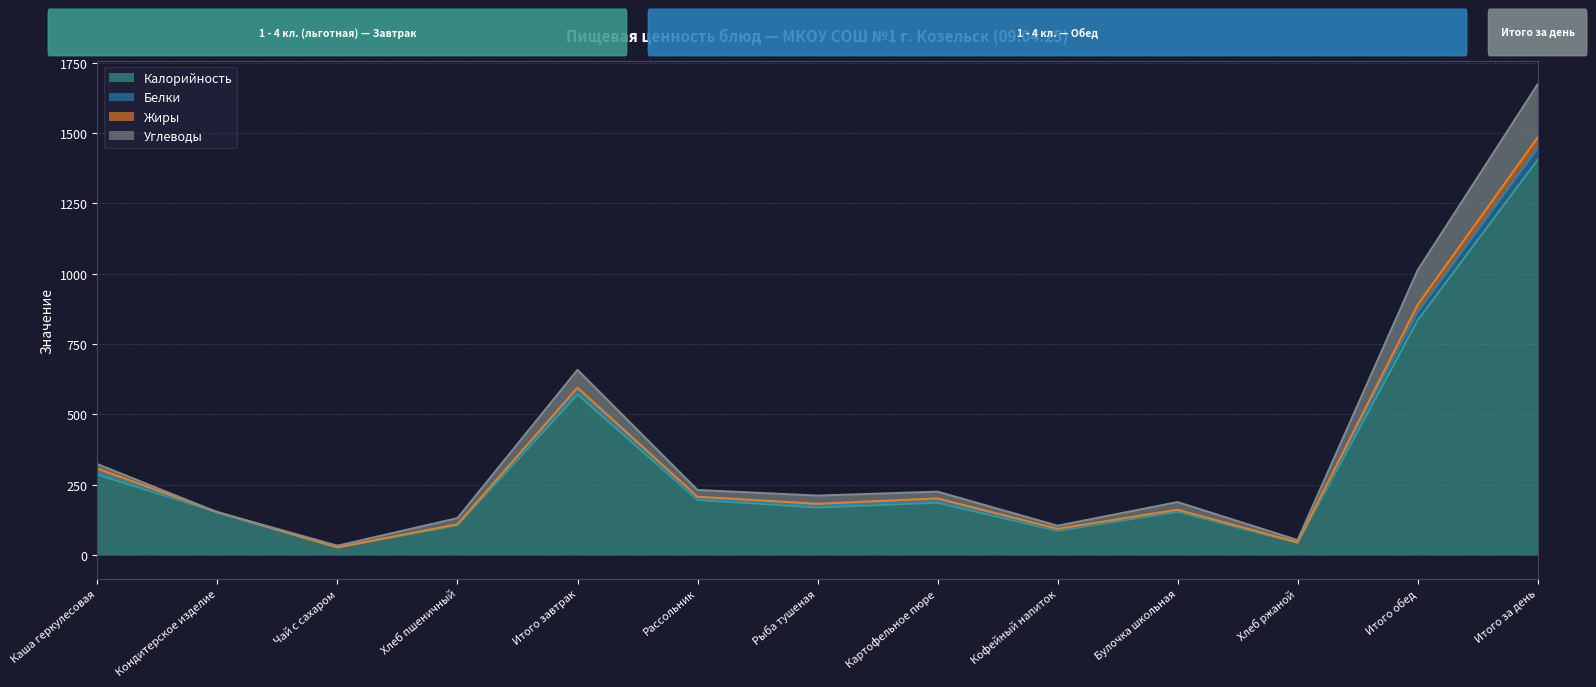

True or false: Белки and Калорийность intersect in this chart.

False